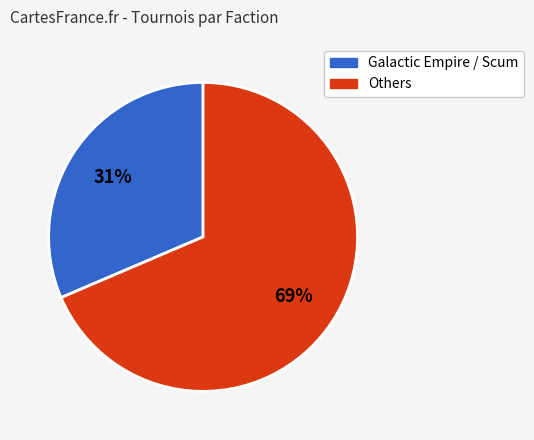

Is there any slice that represents more than half of the pie?

Yes